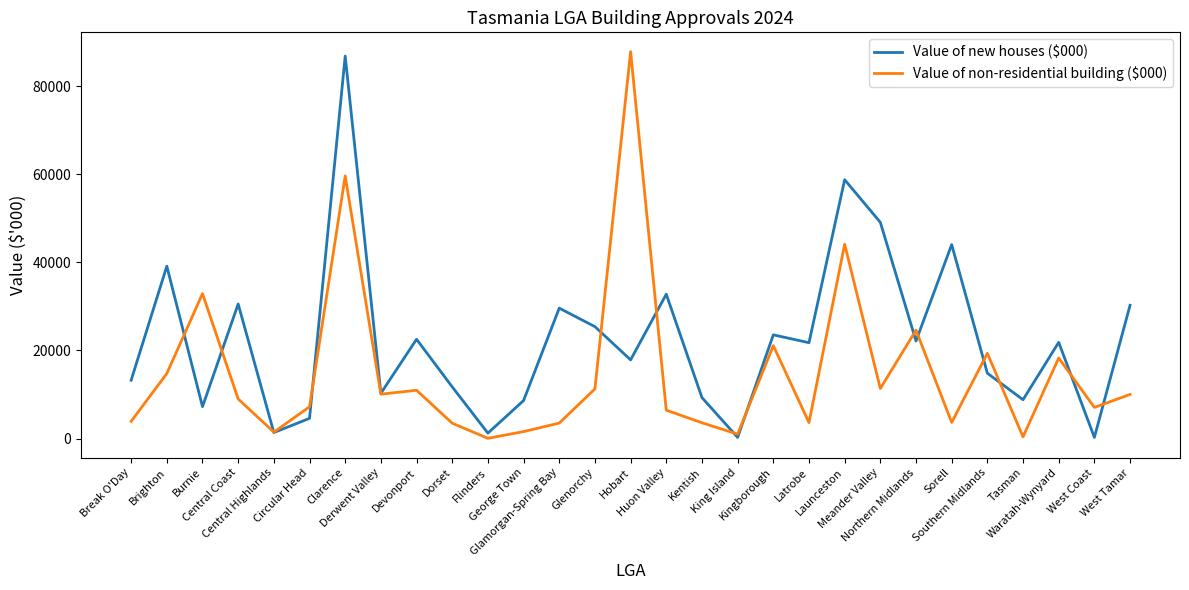

What is the maximum value shown in the chart?

87820.3